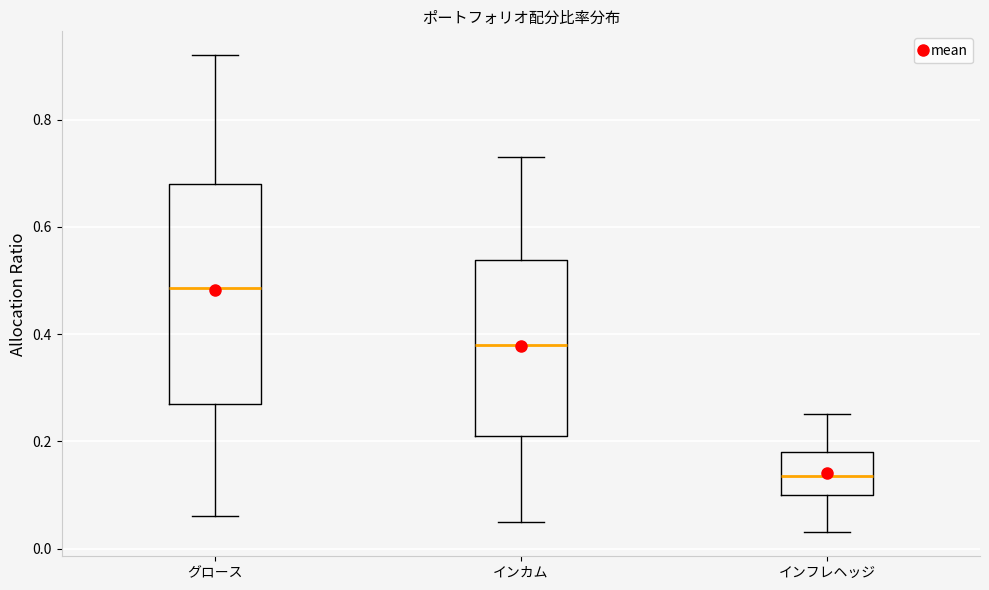

Reading left to right, read every box against the y-axis: the position of its median line, the range the box covers, and the ends of its whiskers. The values are not printed on the chart, so give them approximately, as read against the axis.

グロース: median 0.48, box 0.28 to 0.68, whiskers 0.06 to 0.92
インカム: median 0.38, box 0.22 to 0.54, whiskers 0.06 to 0.74
インフレヘッジ: median 0.14, box 0.10 to 0.18, whiskers 0.04 to 0.26